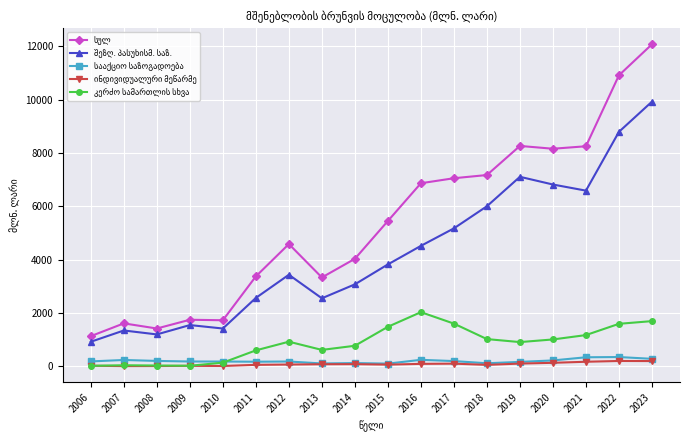

Is this an area chart (filled region under the line)?

No